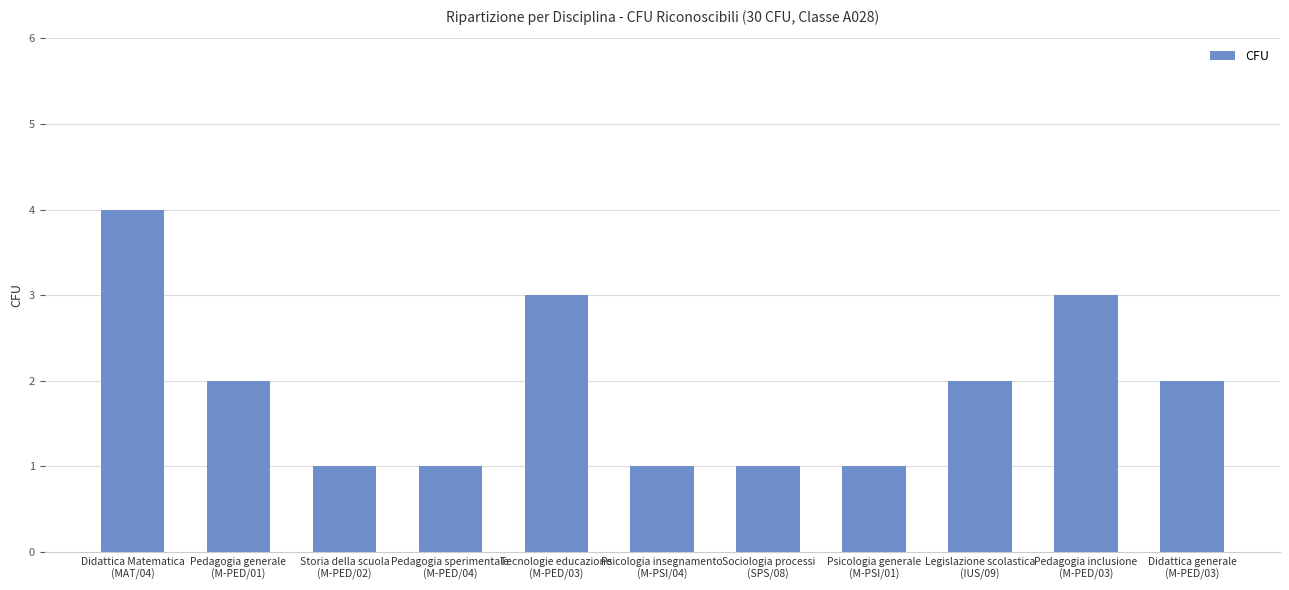

How many distinct data groups are displayed?

1